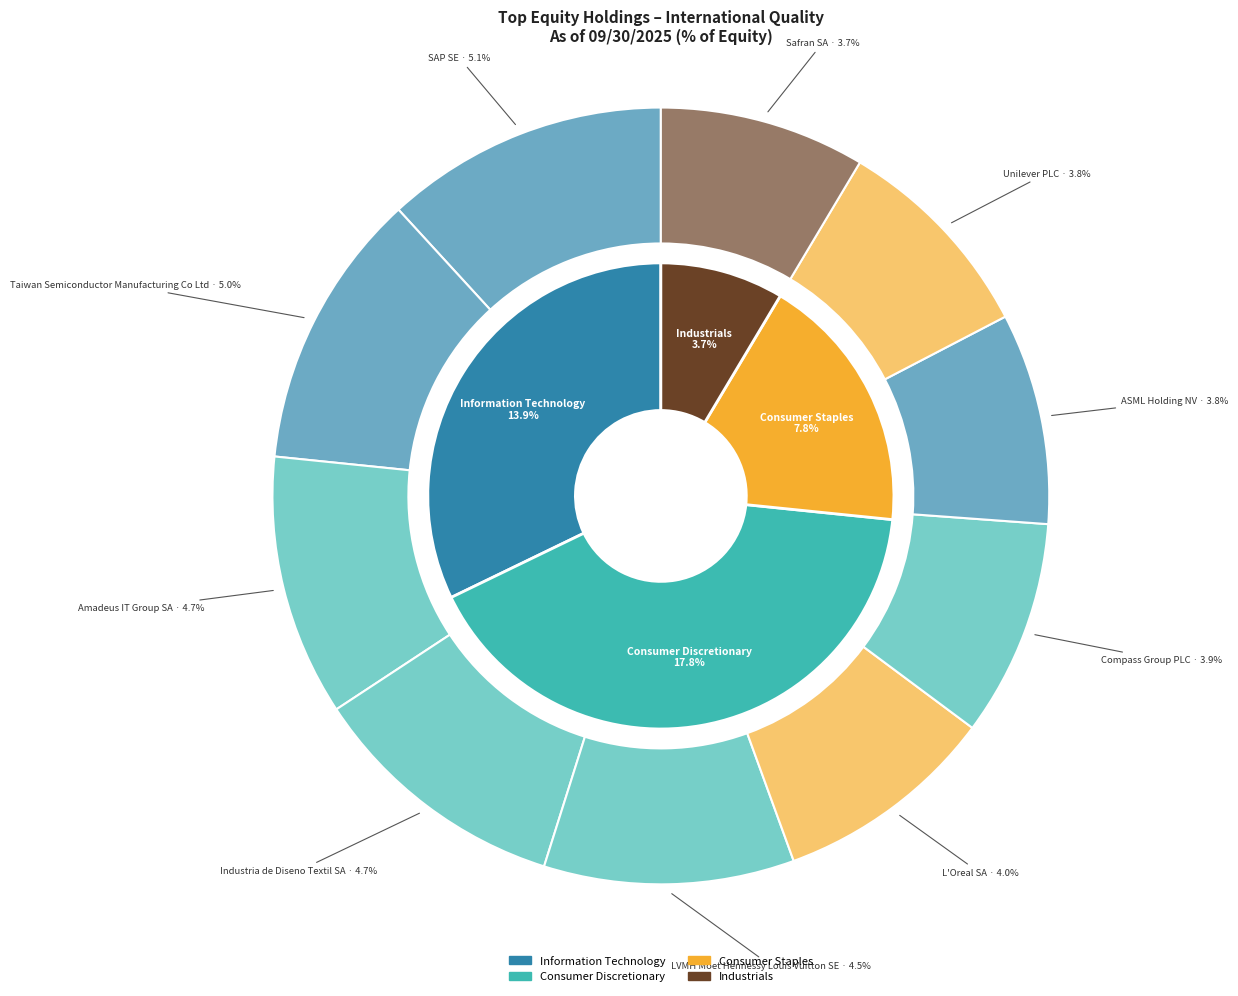

What is the change in value from SAP SE to LVMH Moet Hennessy Louis Vuitton SE?

-0.6